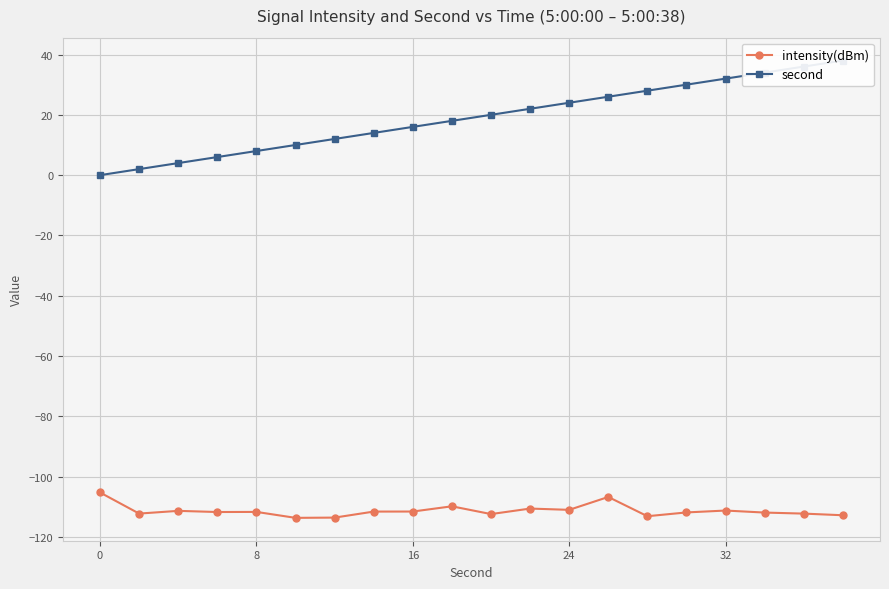

How many lines are shown in the chart?

2